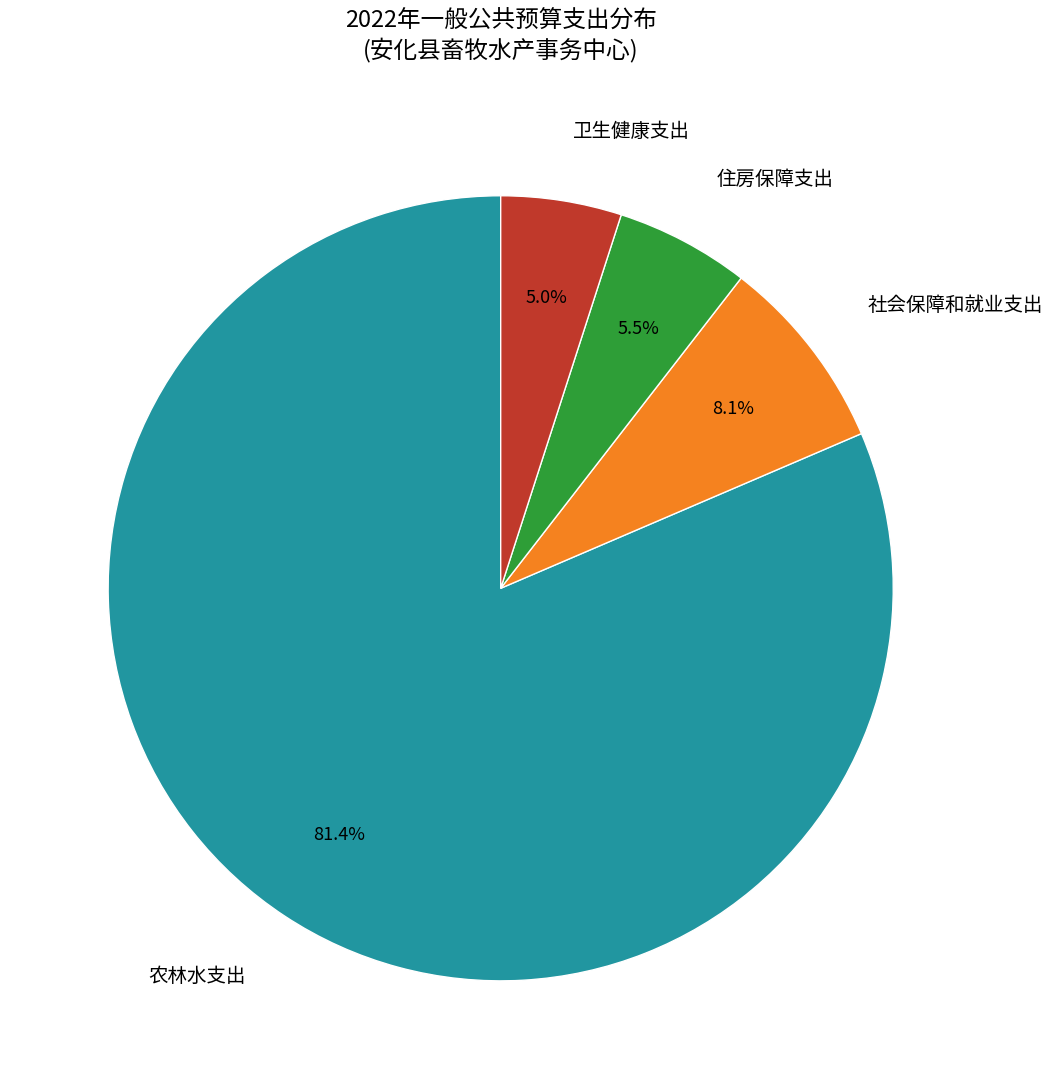

How many segments does this pie chart have?

4